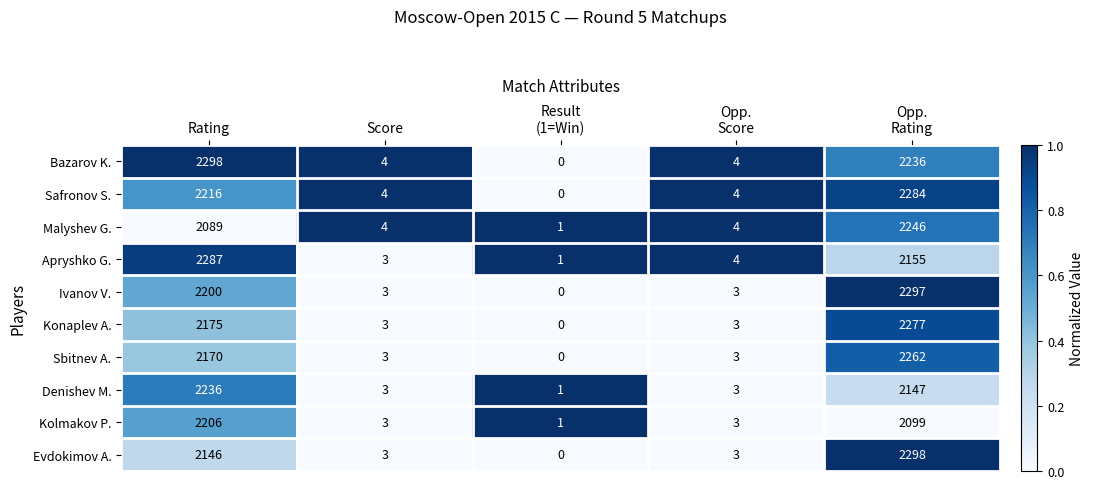

Which label corresponds to the smallest value in the chart?

Result
(1=Win)